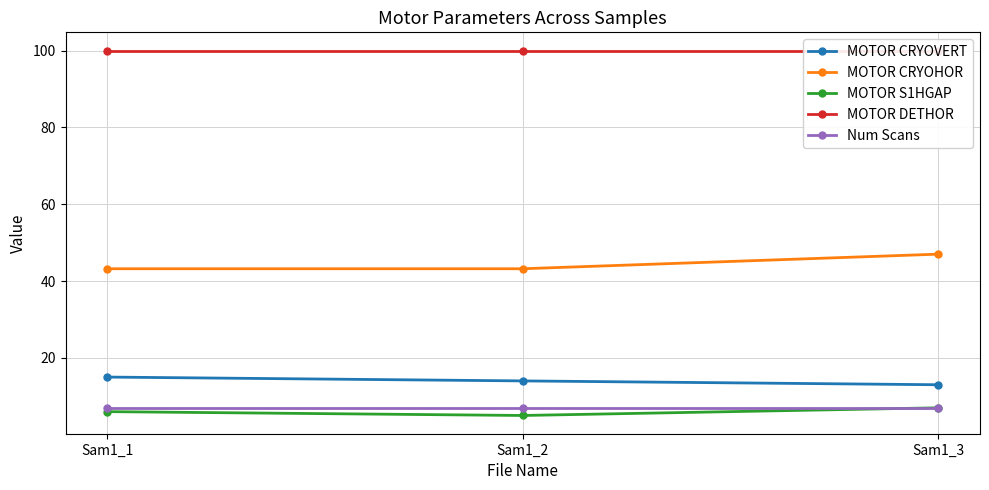

Reading left to right, extract all data points from this chart.

MOTOR CRYOVERT: 15.0	14.0	13.0
MOTOR CRYOHOR: 43.2	43.2	47.0
MOTOR S1HGAP: 6.0	5.0	7.0
MOTOR DETHOR: 100.0	100.0	100.0
Num Scans: 7.0	7.0	7.0